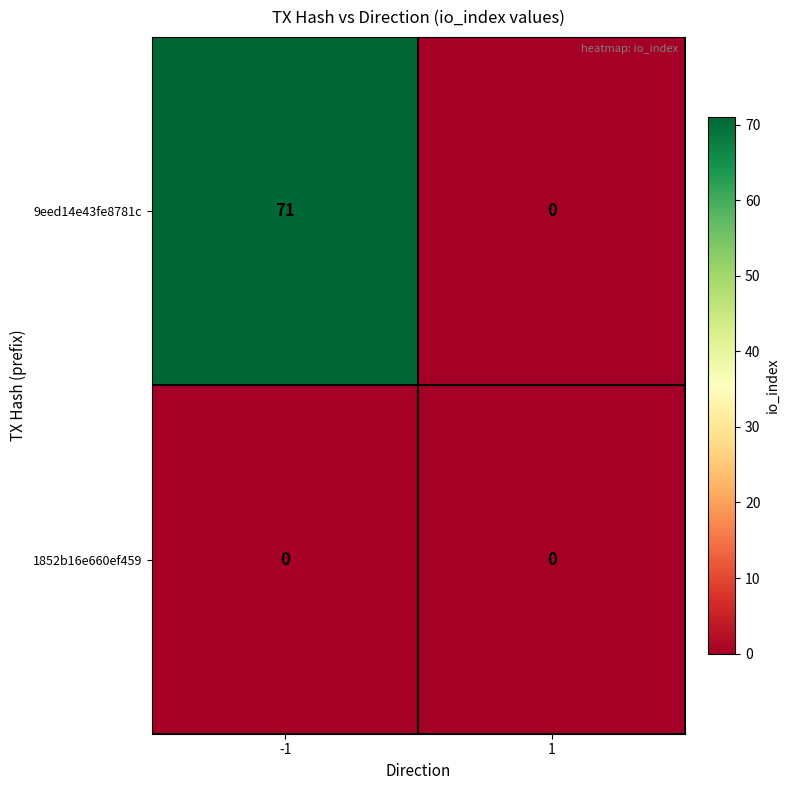

At which category is the sum across all series the highest?

-1